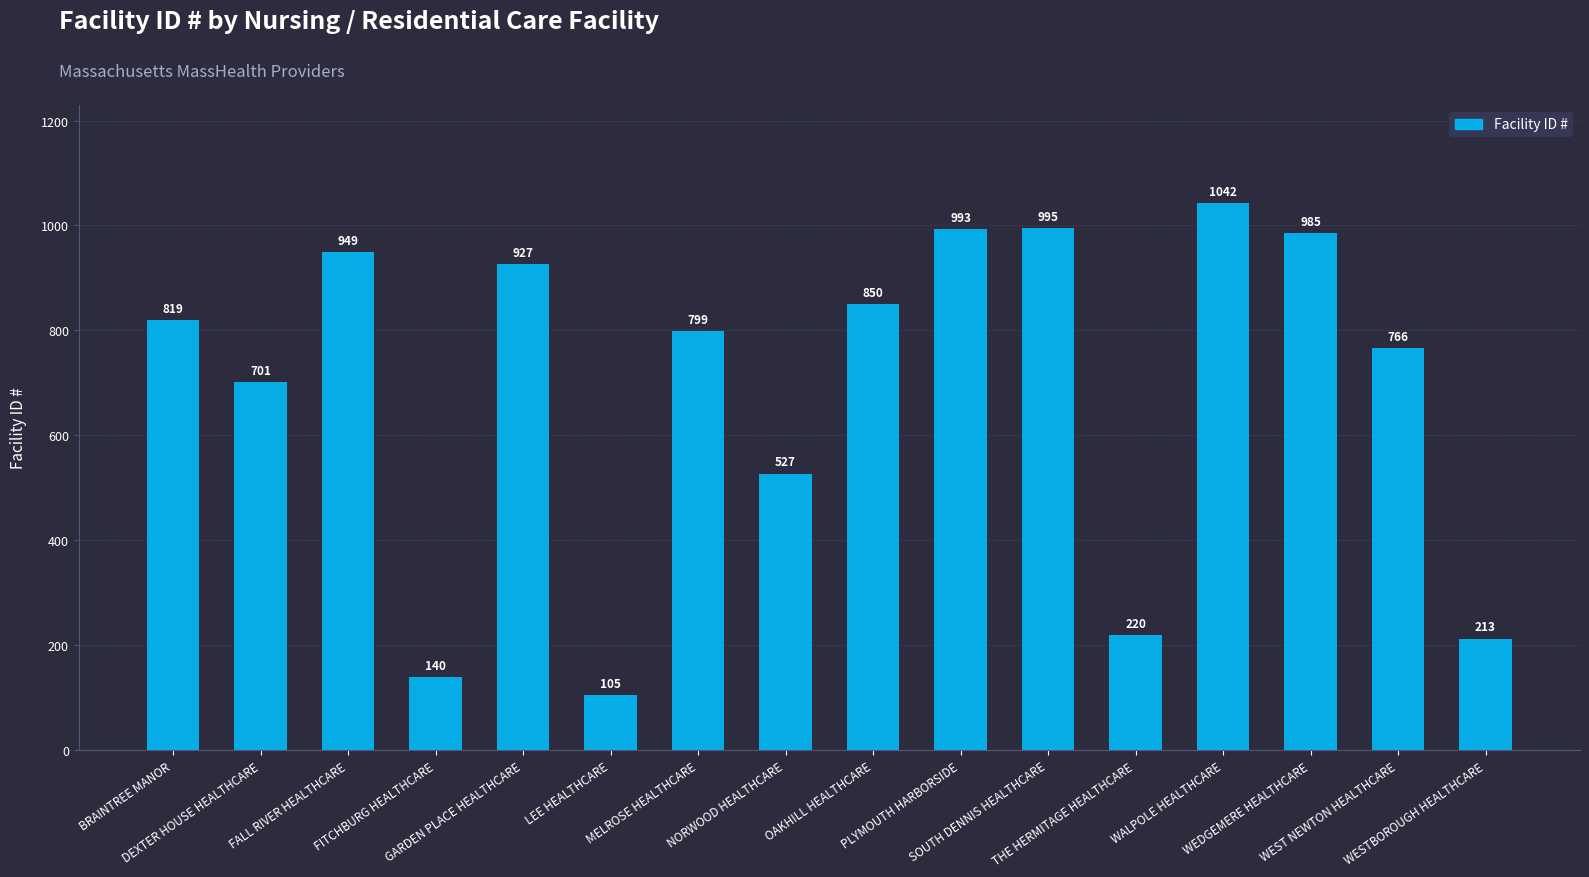

Approximately how many times larger is the value at MELROSE HEALTHCARE compared to WEST NEWTON HEALTHCARE?

1.0